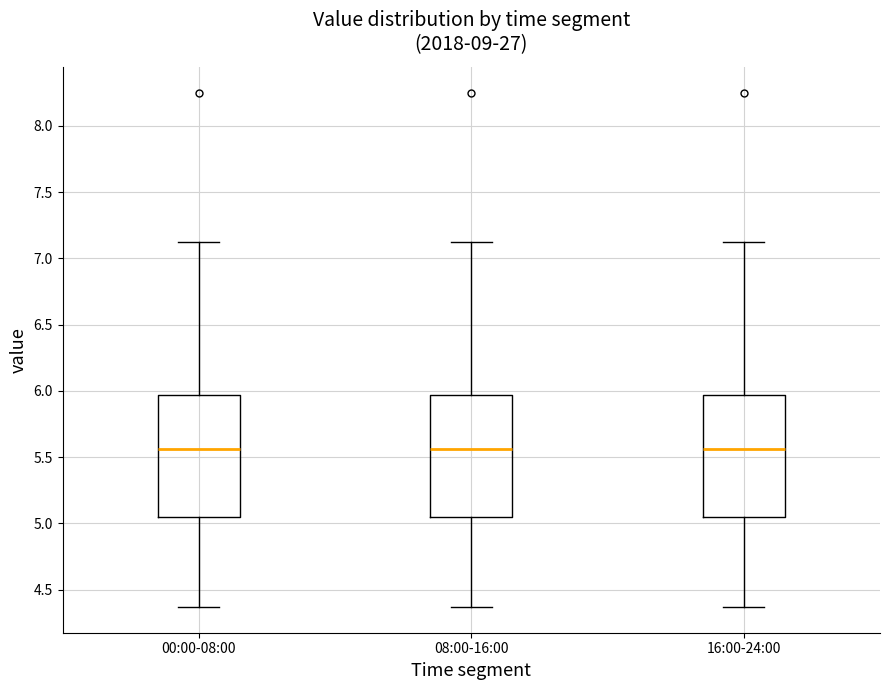

Reading left to right, transcribe this box plot: for each box, give where its median line is, the range the box spans, and where its two whiskers end, as read against the y-axis. The values are not printed on the chart, so give them approximately, as read against the axis.

00:00-08:00: median 5.55, box 5.05 to 5.95, whiskers 4.35 to 7.10
08:00-16:00: median 5.55, box 5.05 to 5.95, whiskers 4.35 to 7.10
16:00-24:00: median 5.55, box 5.05 to 5.95, whiskers 4.35 to 7.10